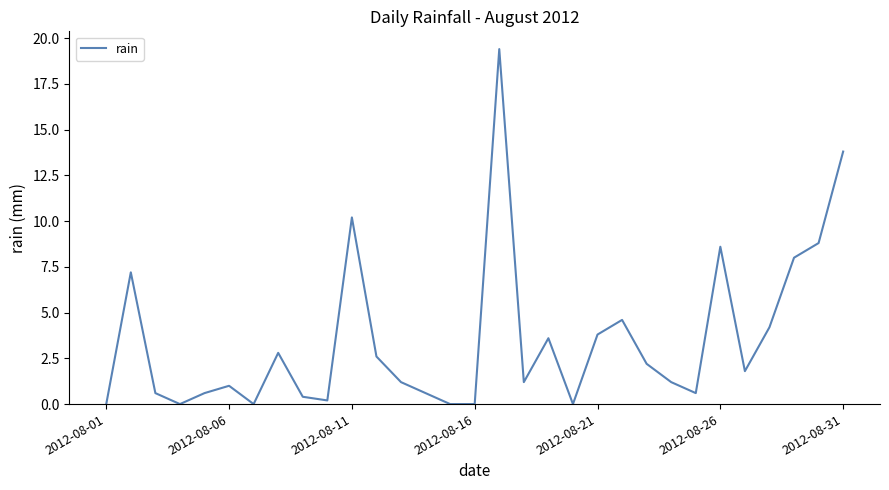

What is the greatest value displayed?

19.4